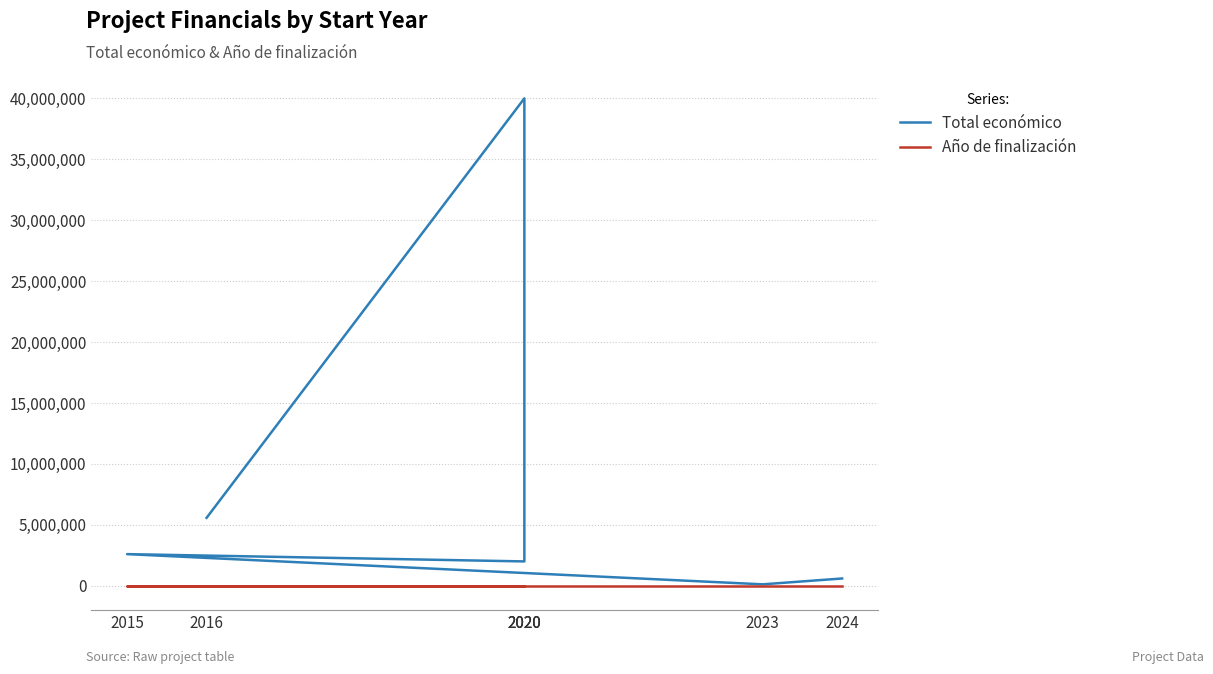

What is the label of the 6th point from the left?

2023